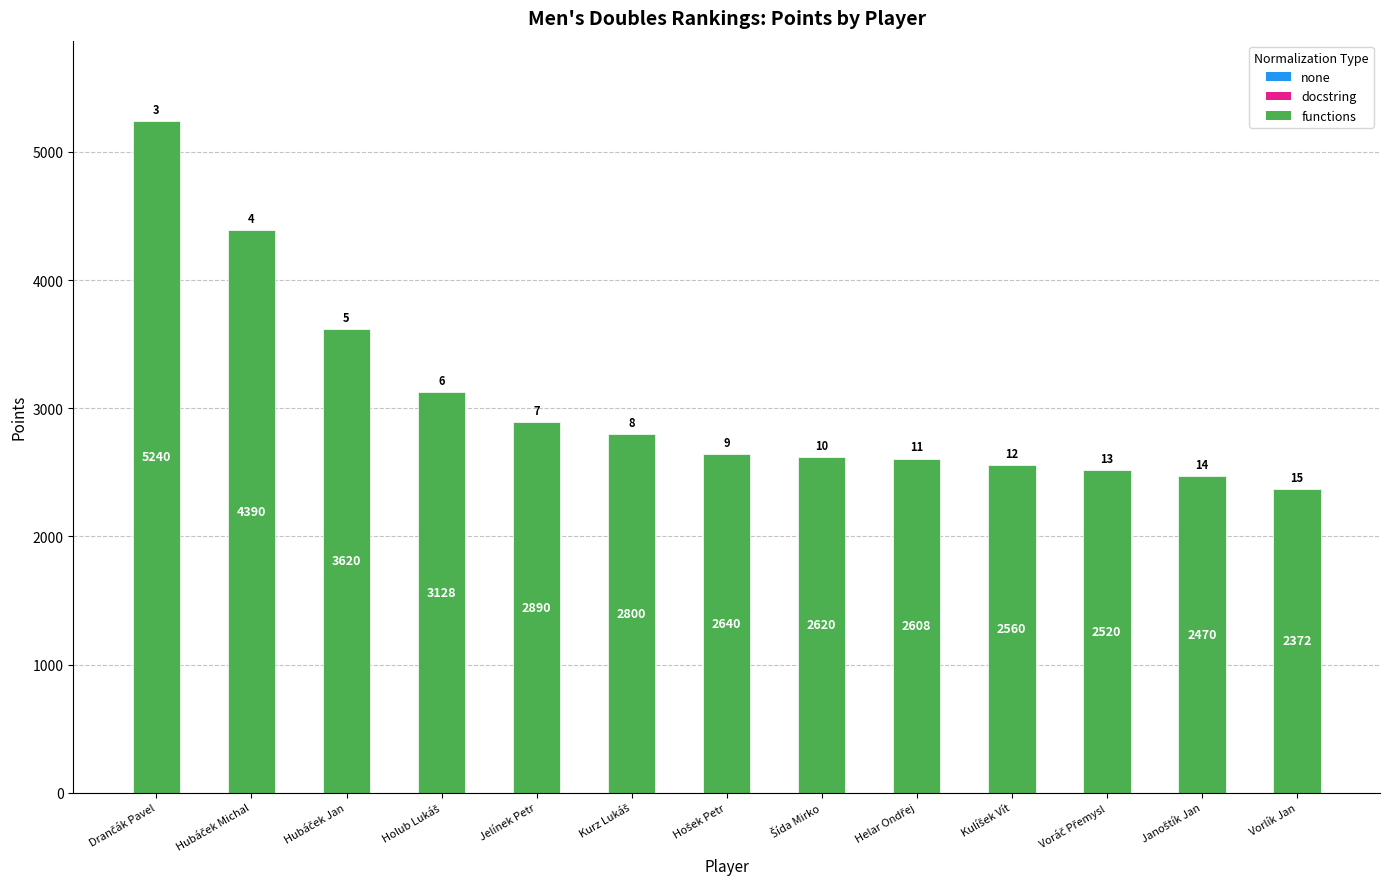

What is the value of the 7th bar from the left?

2640